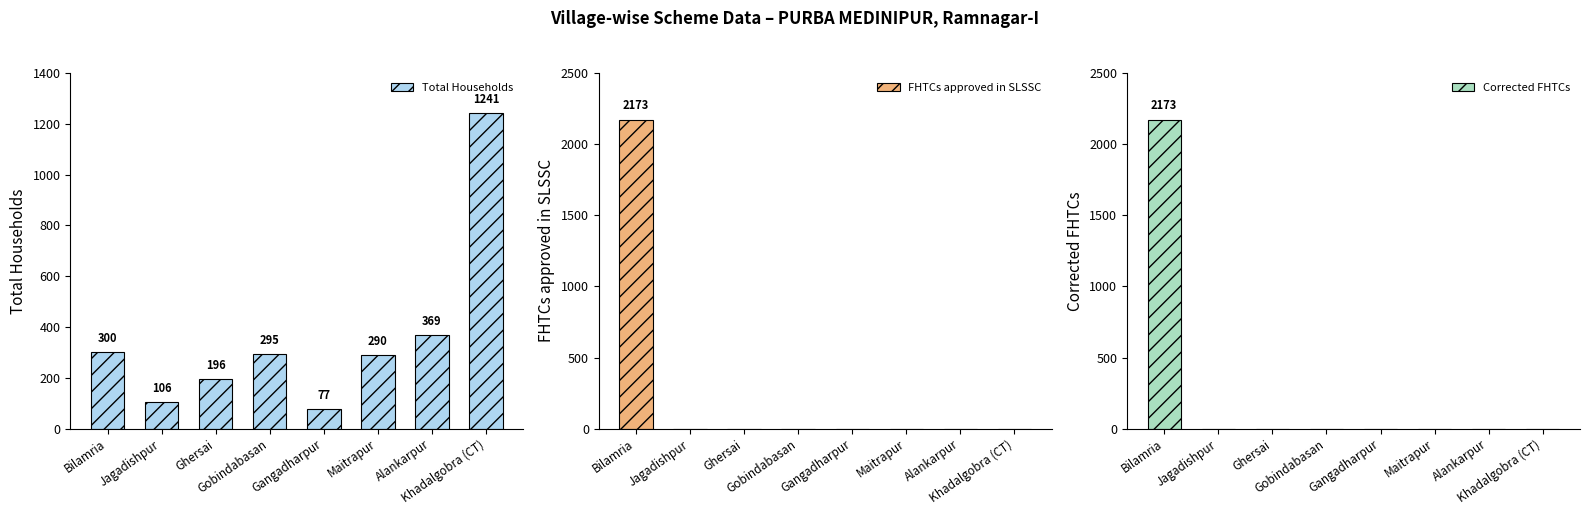

The value of Corrected FHTCs at Jagadishpur is 0. True or false?

True